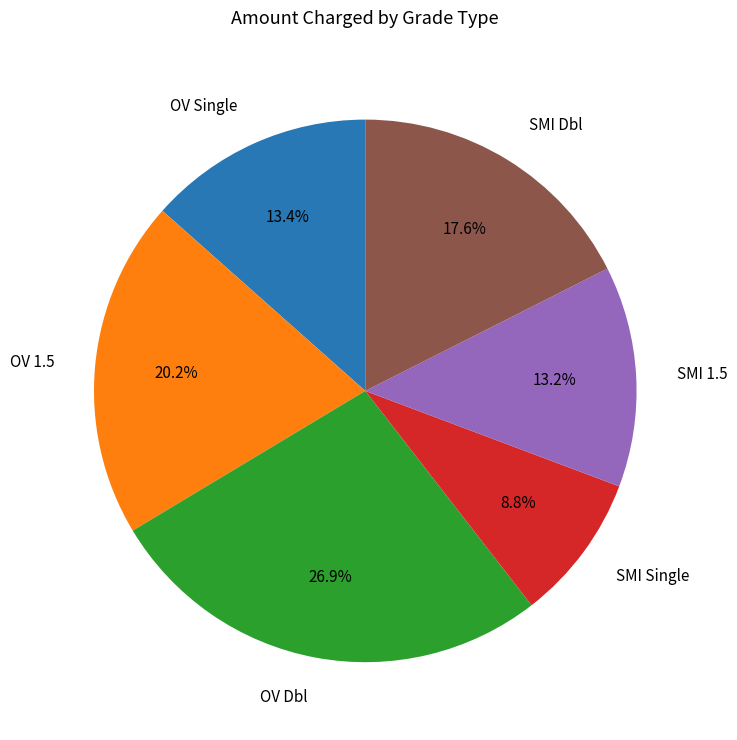

Does any single category account for the majority?

No